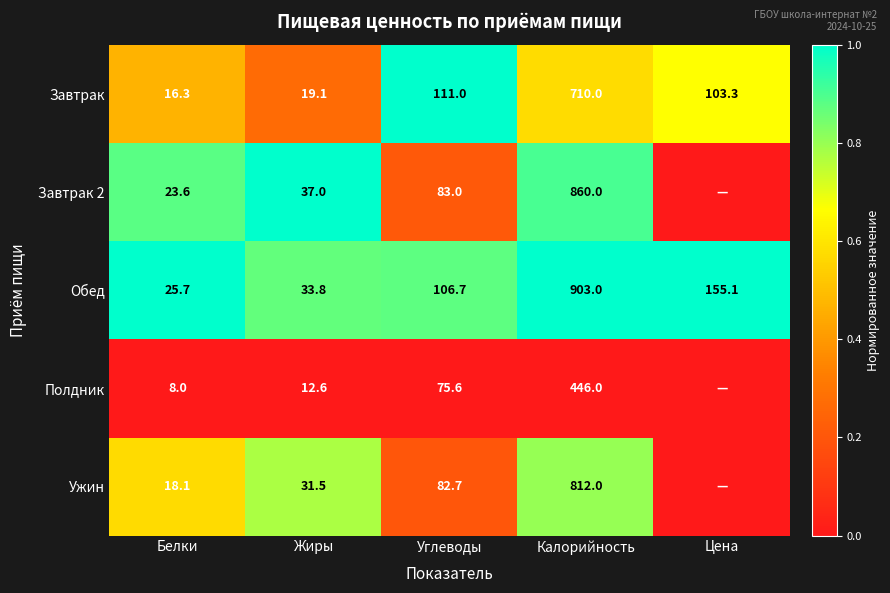

The value of Ужин at Белки is 0.9. True or false?

False